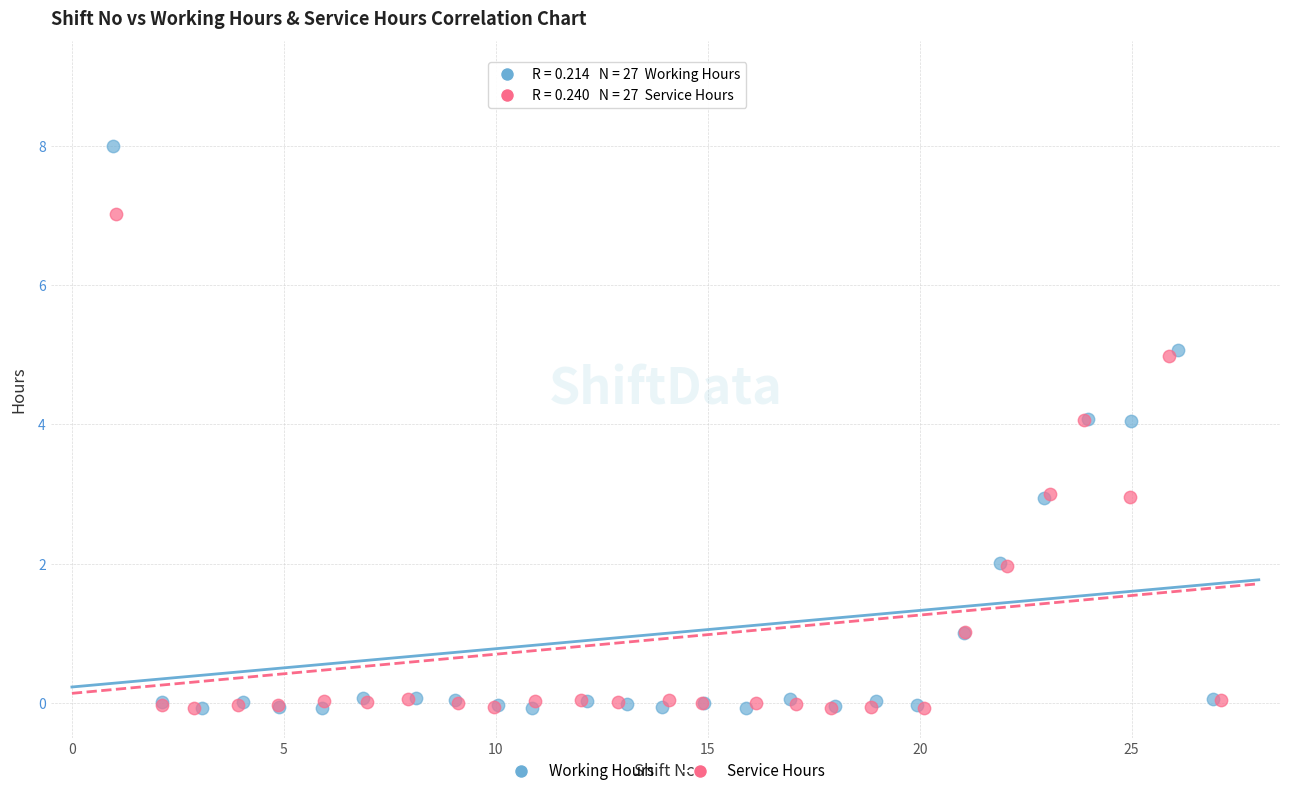

Which series has the widest spread of Y values?

Working Hours